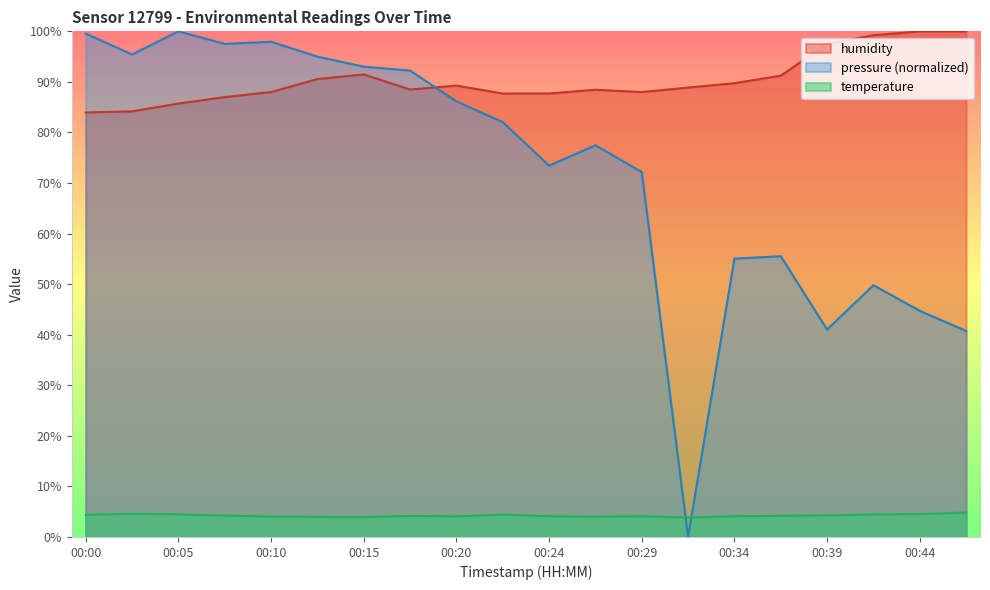

Does the chart have visible grid lines?

No